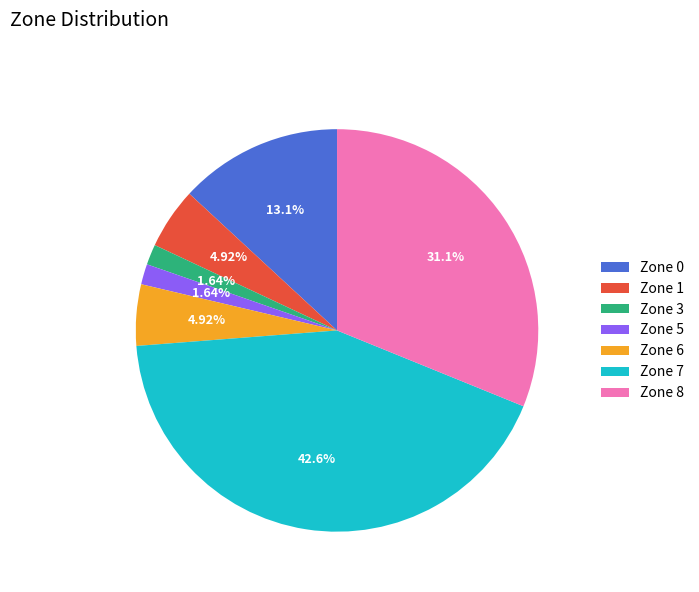

Does Zone 0 represent more than half of the total?

No